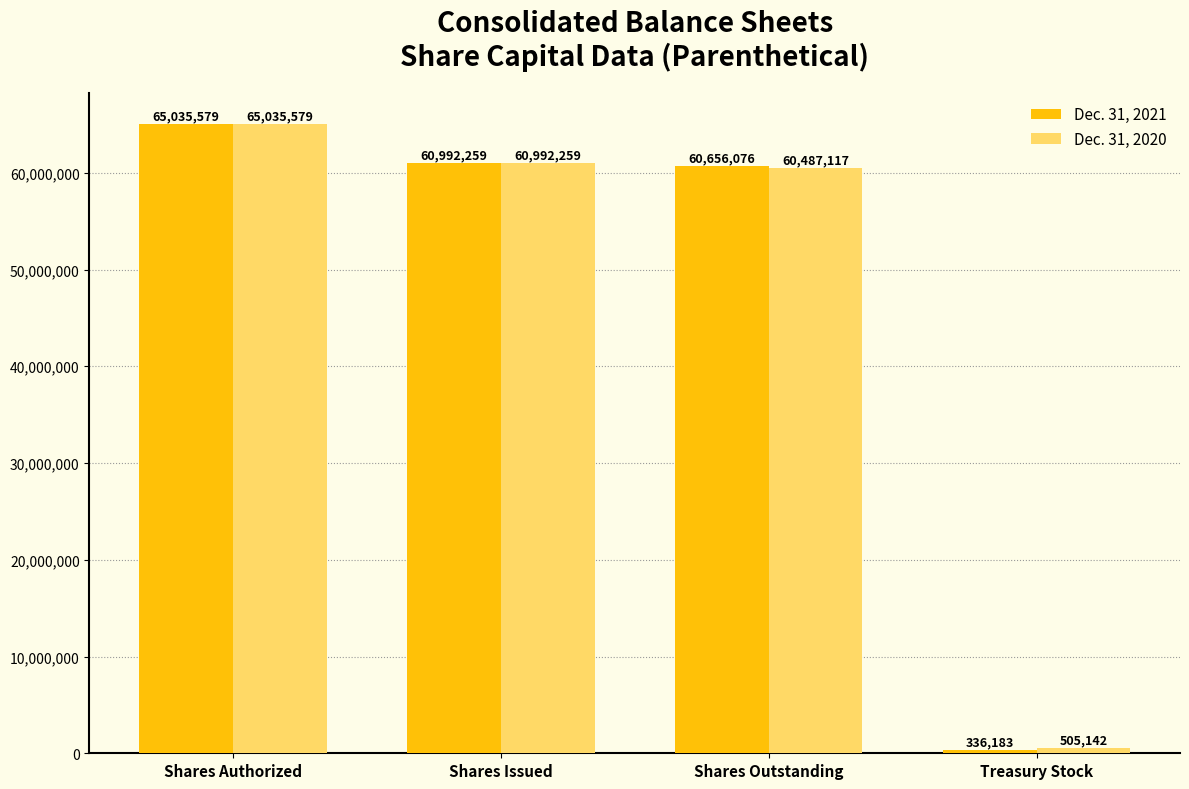

What is the total value across all series at Shares Outstanding?

121143193